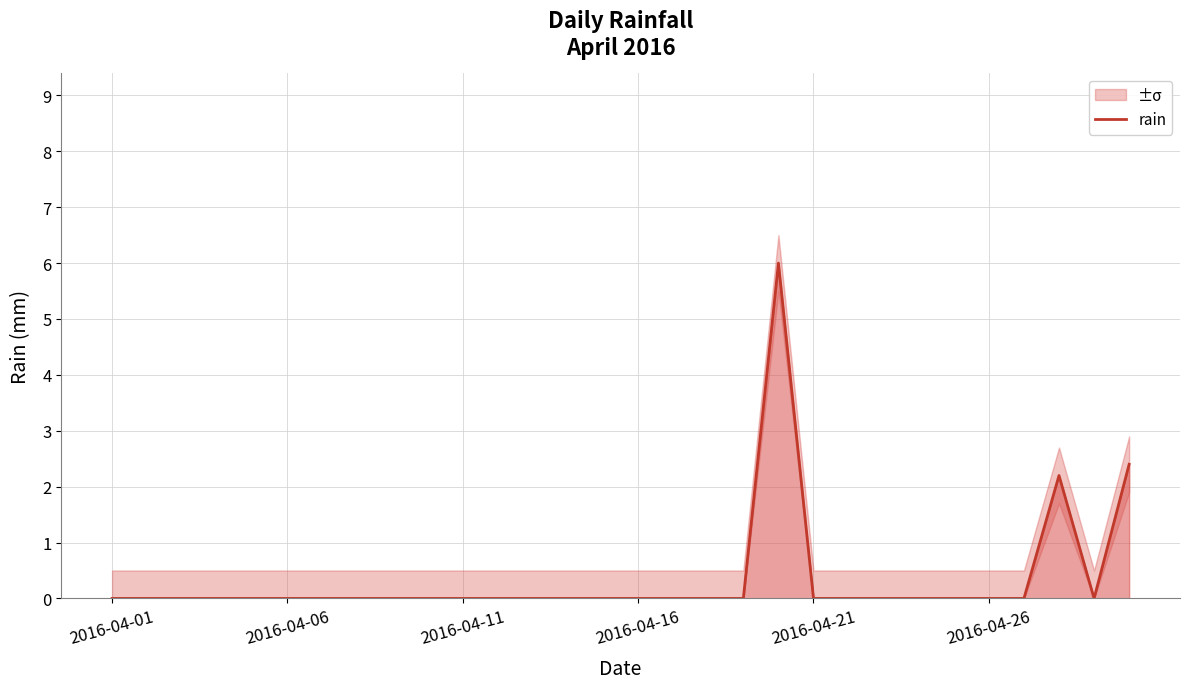

Is this an area chart (filled region under the line)?

No